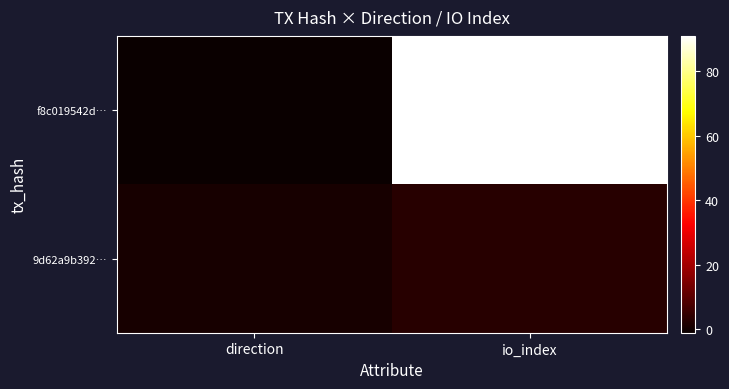

What is the smallest value displayed?

-1